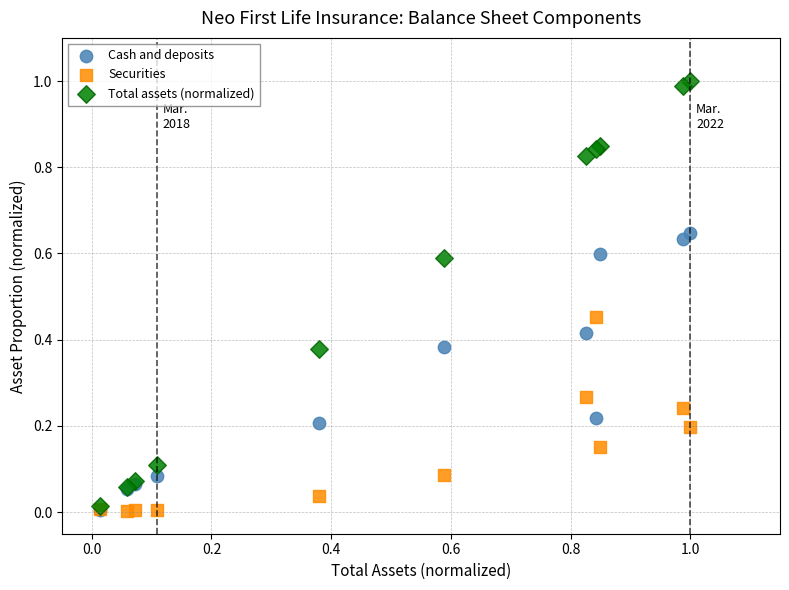

Which series has the widest spread of Y values?

Total assets (normalized)